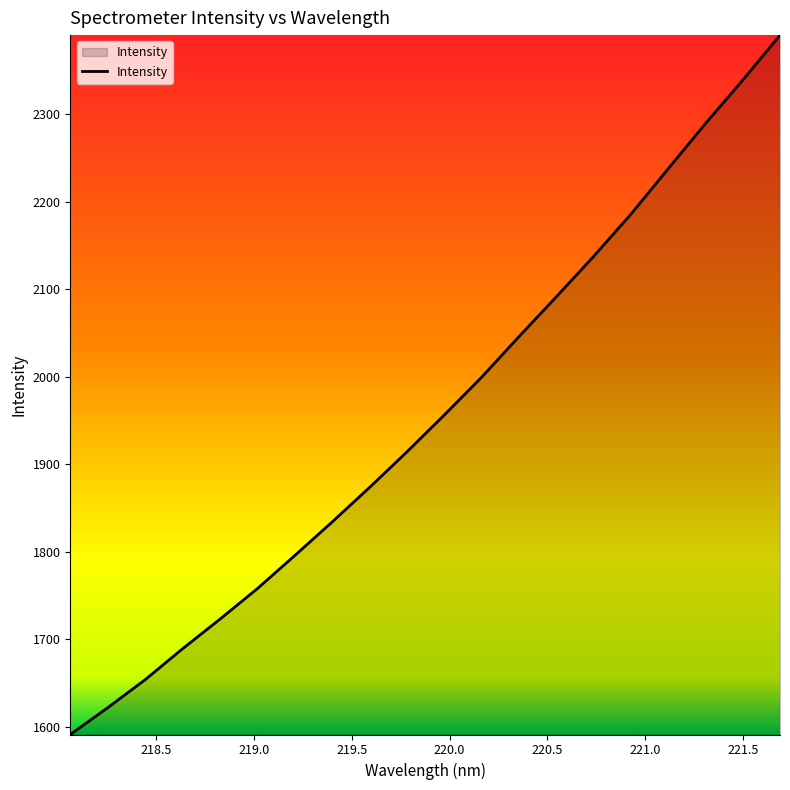

What is the minimum value shown in the chart?

1591.1